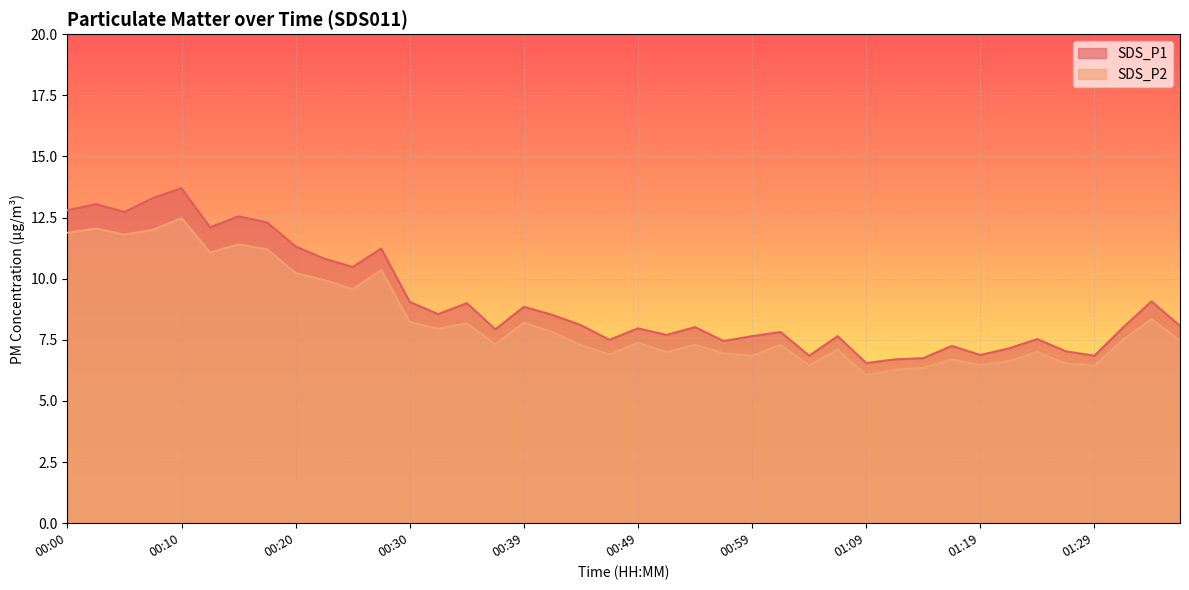

How many values in the SDS_P1 series are below 8?

18